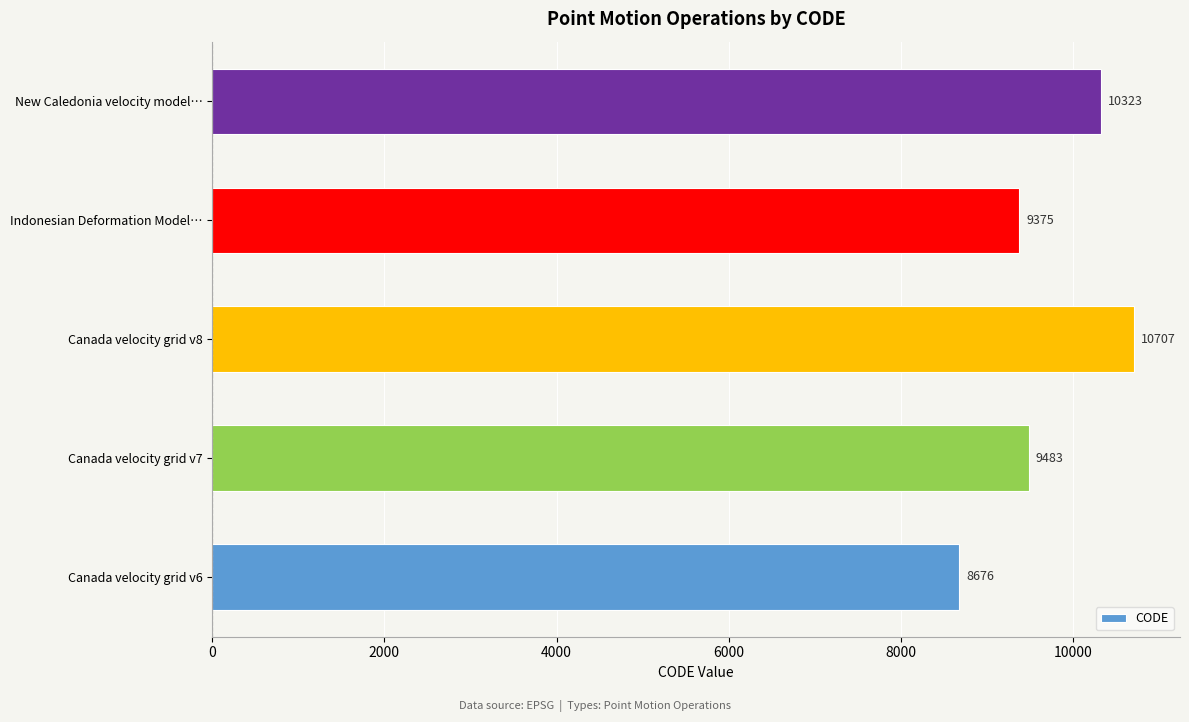

Rank the categories by value from lowest to highest.

Canada velocity grid v6, Indonesian Deformation Model…, Canada velocity grid v7, New Caledonia velocity model…, Canada velocity grid v8